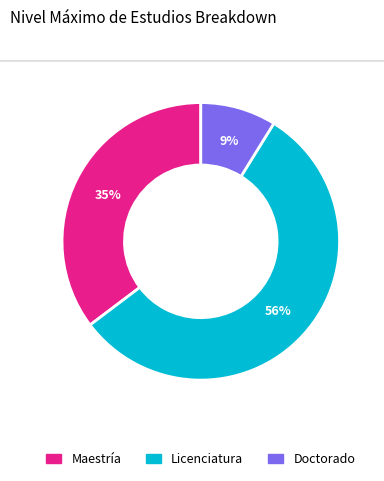

Which has a higher value, Doctorado or Maestría?

Maestría